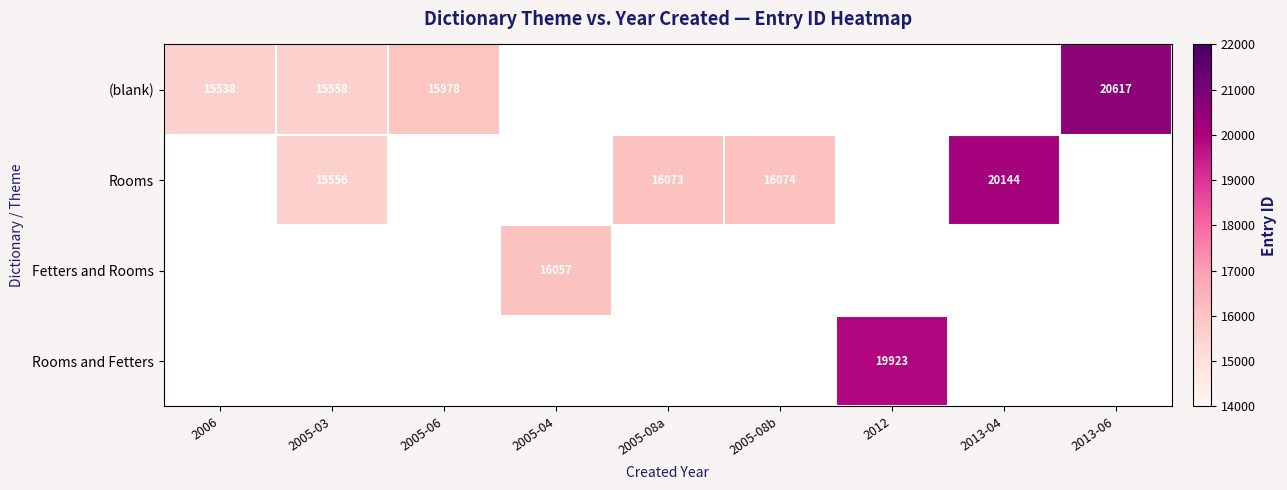

The value of (blank) at 2005-03 is 15558. True or false?

True